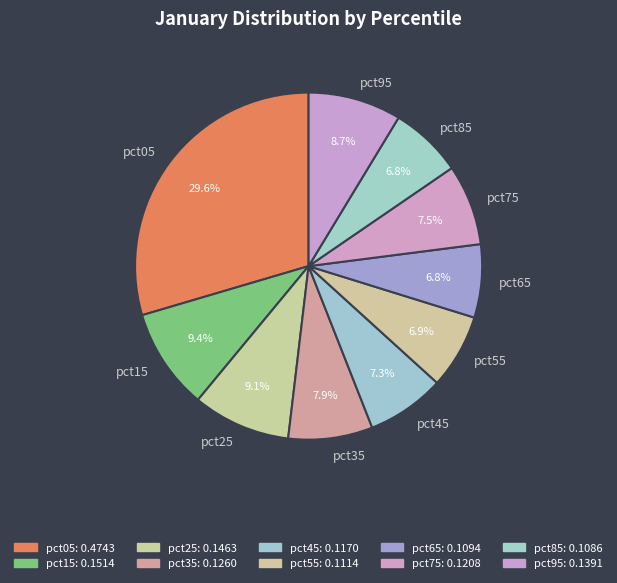

To the nearest percent, what is the combined percentage of pct65 and pct45?

14%